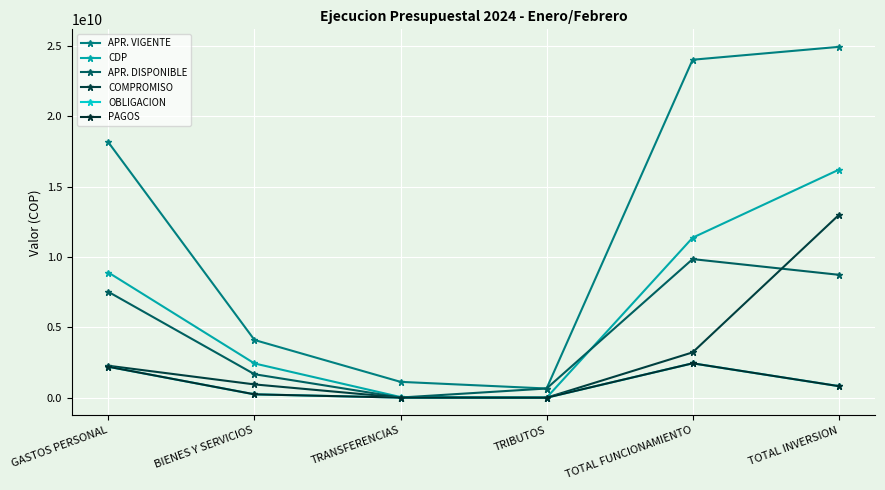

True or false: OBLIGACION and CDP intersect in this chart.

False